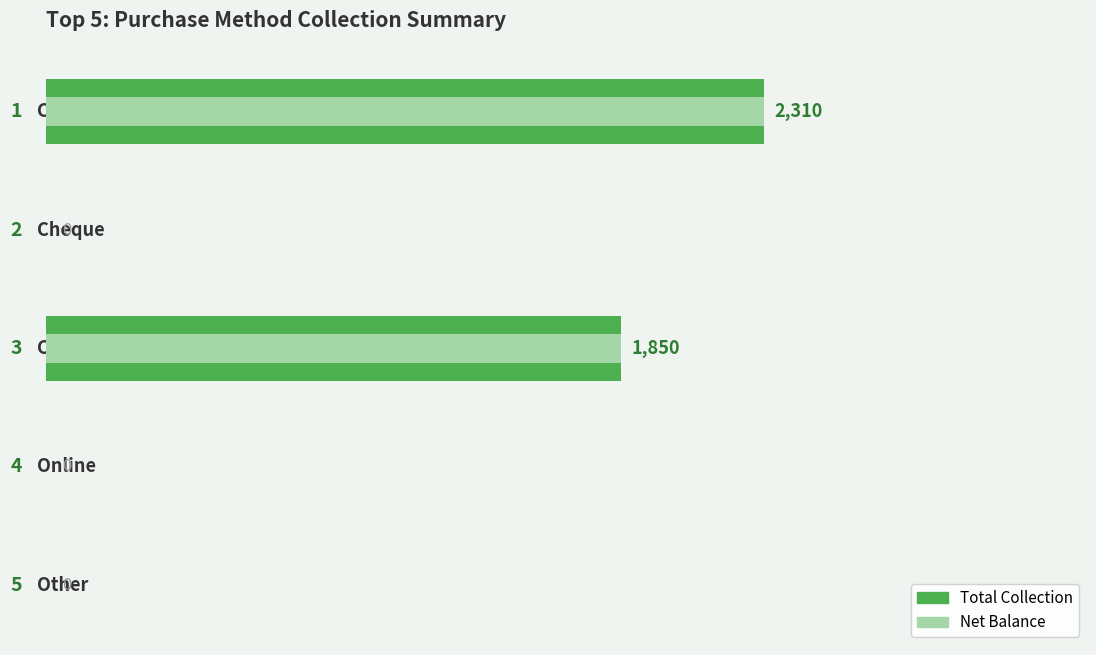

Reading right to left, extract all data points from this chart.

Total Collection: 0	0	1850	0	2310
Net Balance: 0	0	1850	0	2310